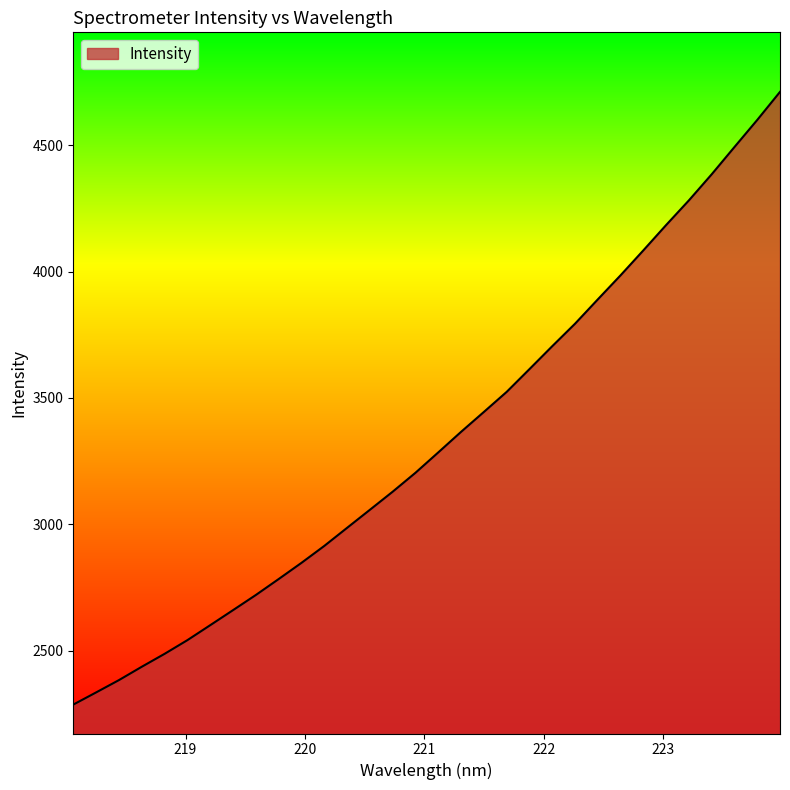

True or false: the data has more than 0 interior local peaks.

False